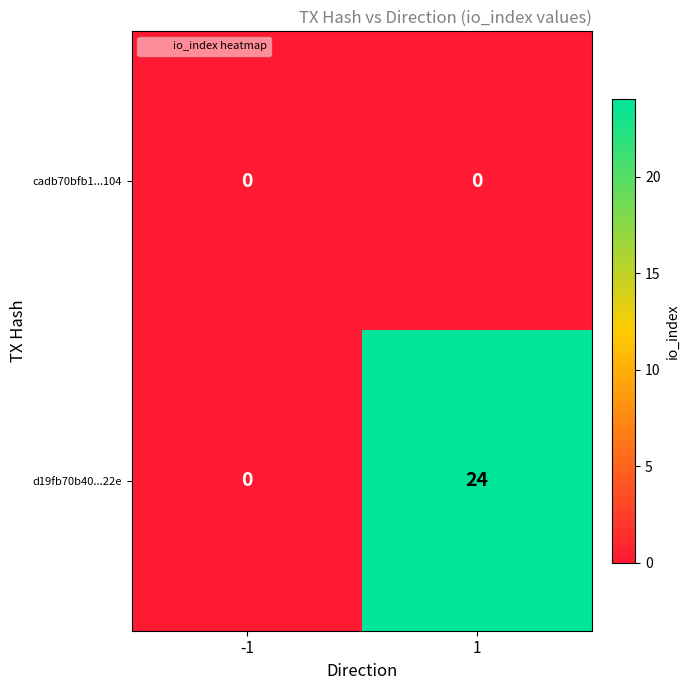

At how many categories does at least one series exceed 6?

1